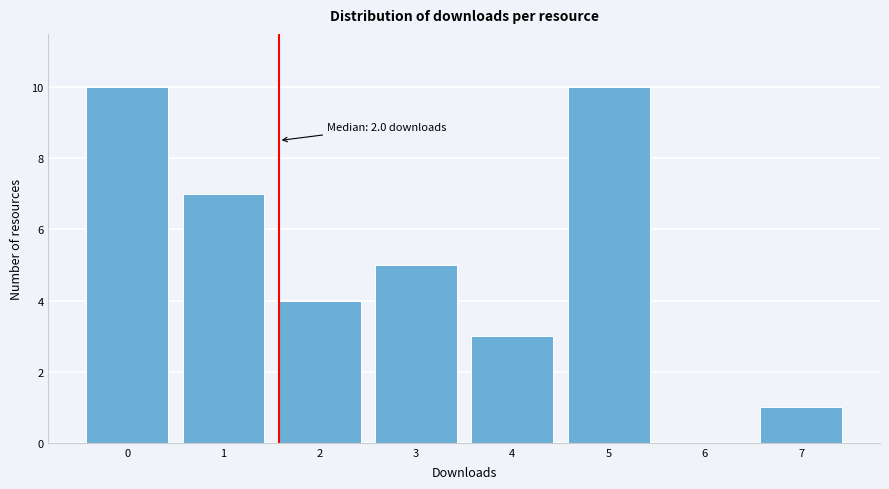

Reading left to right, what are all the values shown in this chart?

0=10	1=7	2=4	3=5	4=3	5=10	6=0	7=1